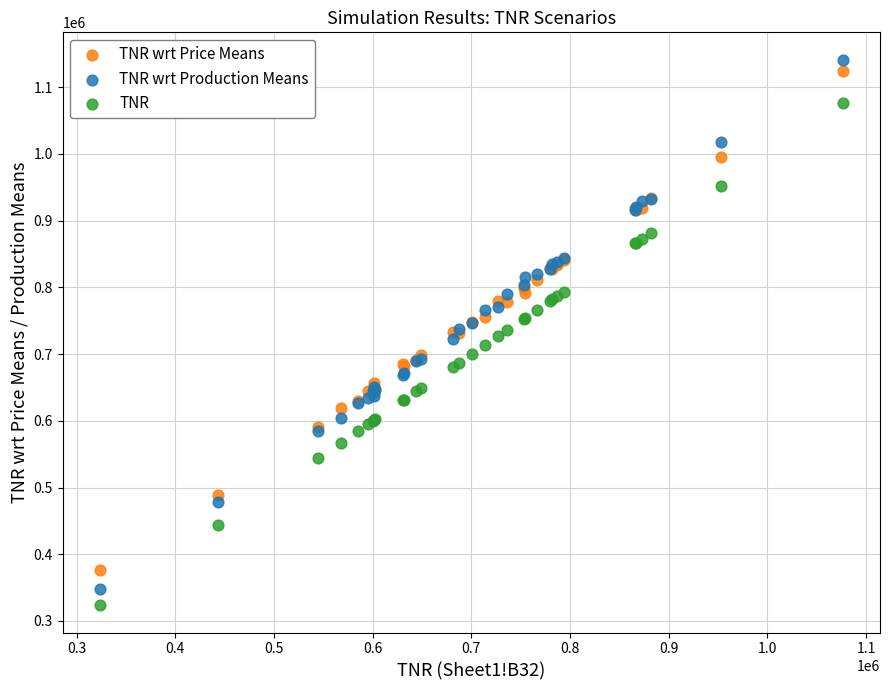

What is the X range (max minus min) for the scatter plot?

752781.8